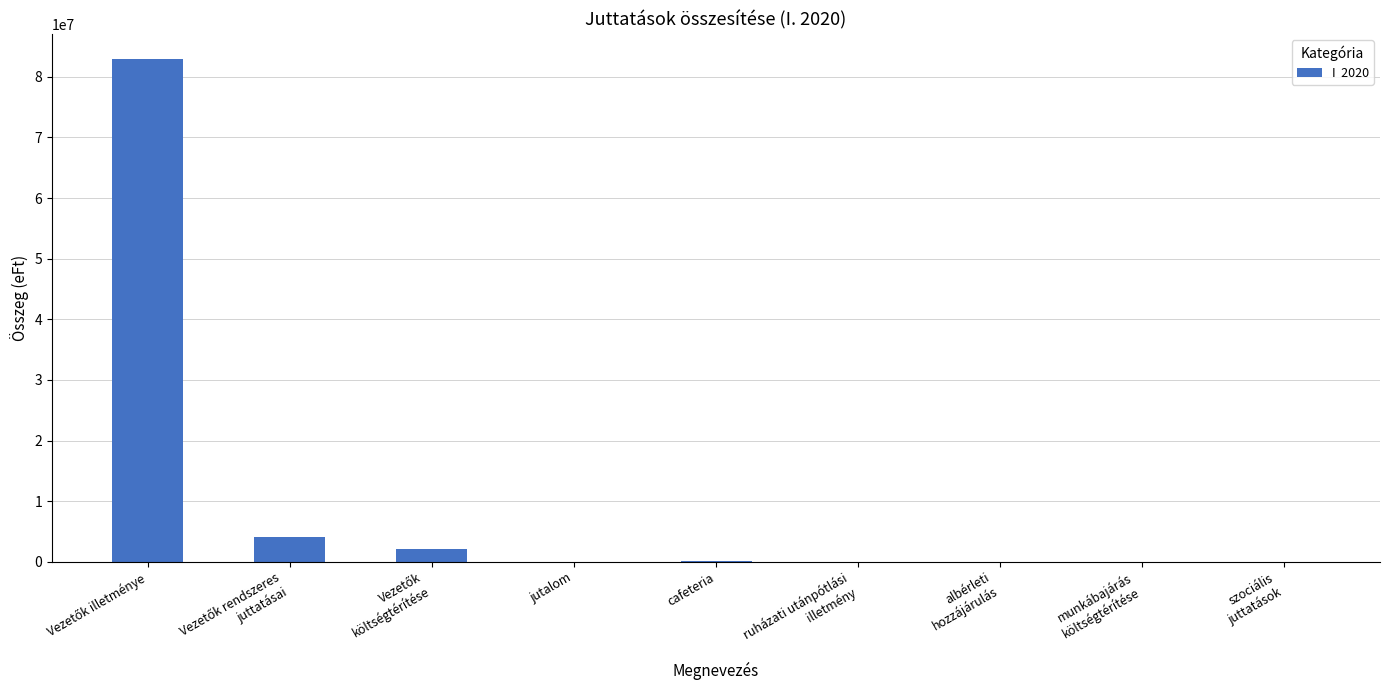

What is the sum of all values?

89216647